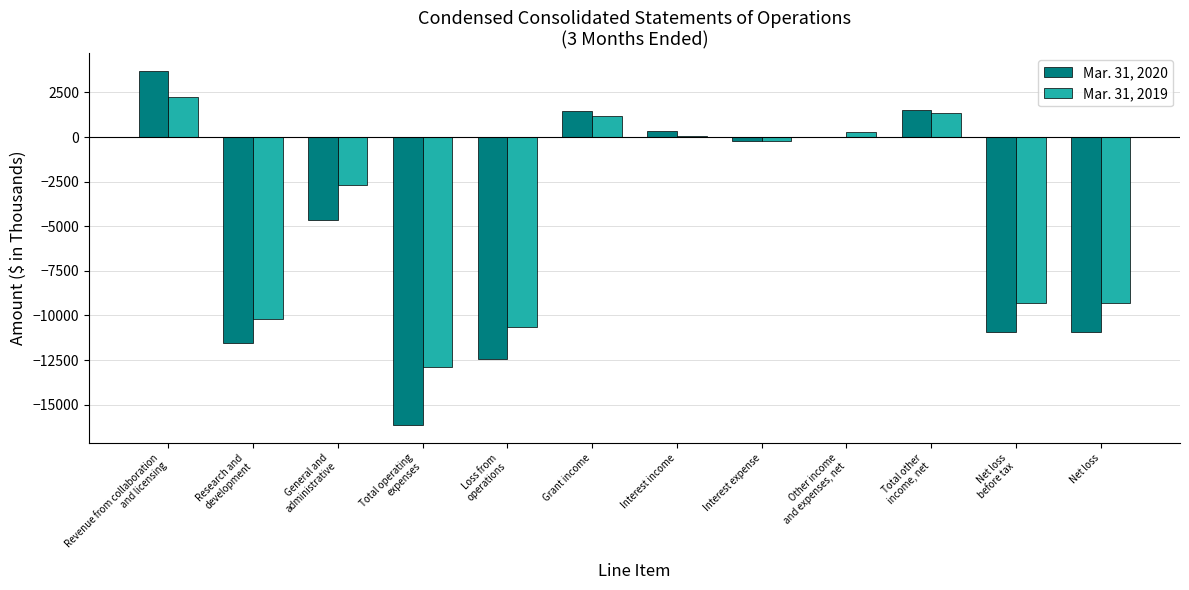

What is the greatest value displayed?

3696